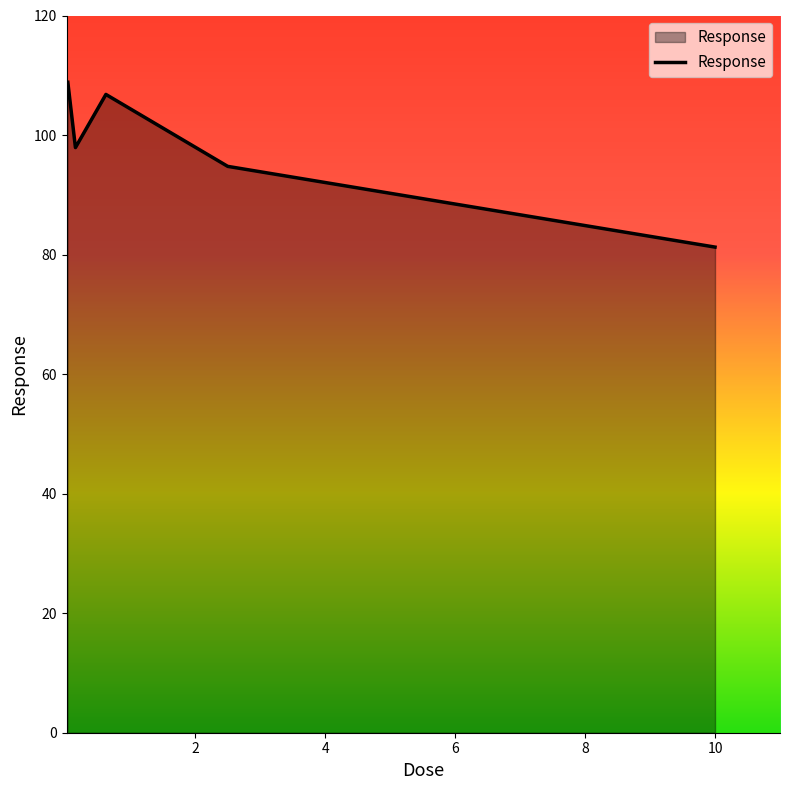

What is the greatest value displayed?

108.8